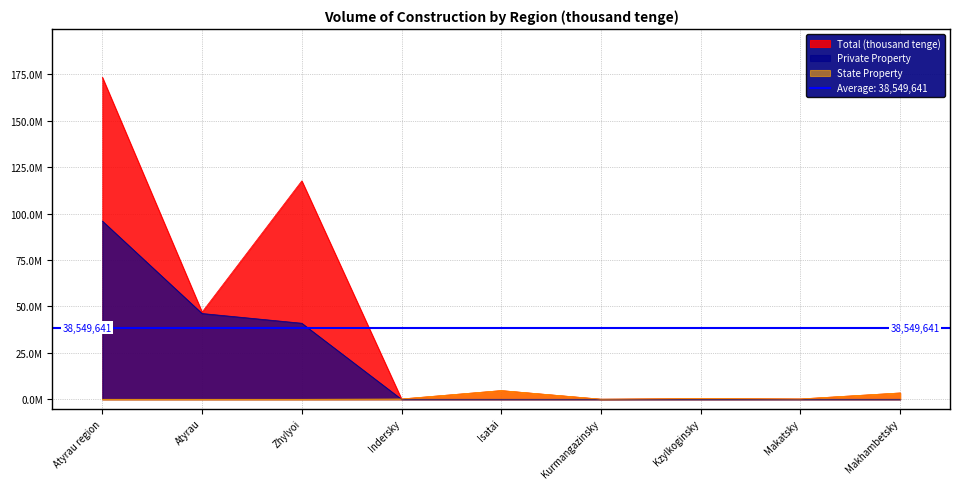

What are all the series names shown in the legend?

Total (thousand tenge), State Property, Private Property